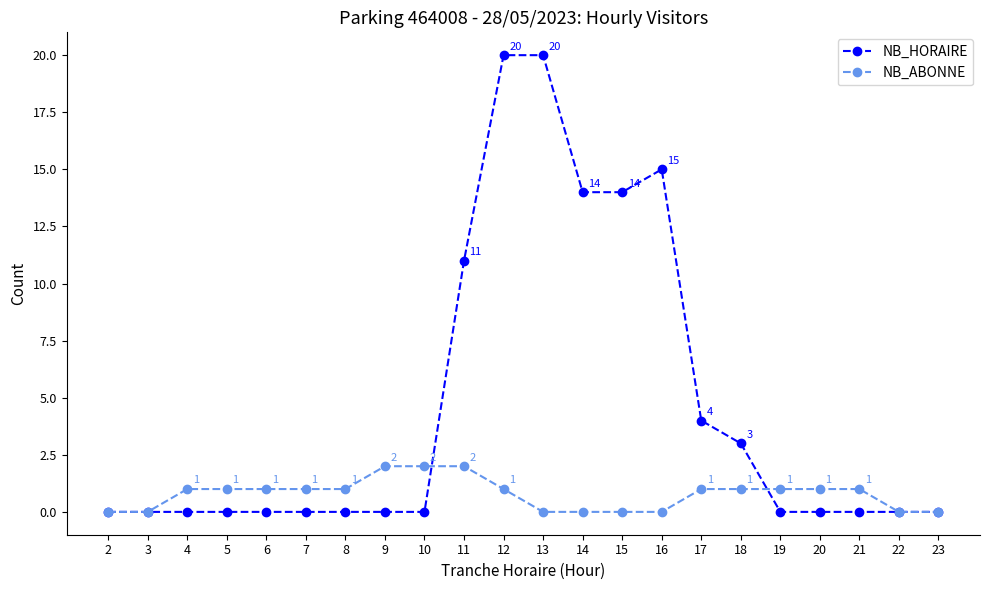

What is the maximum value shown in the chart?

20